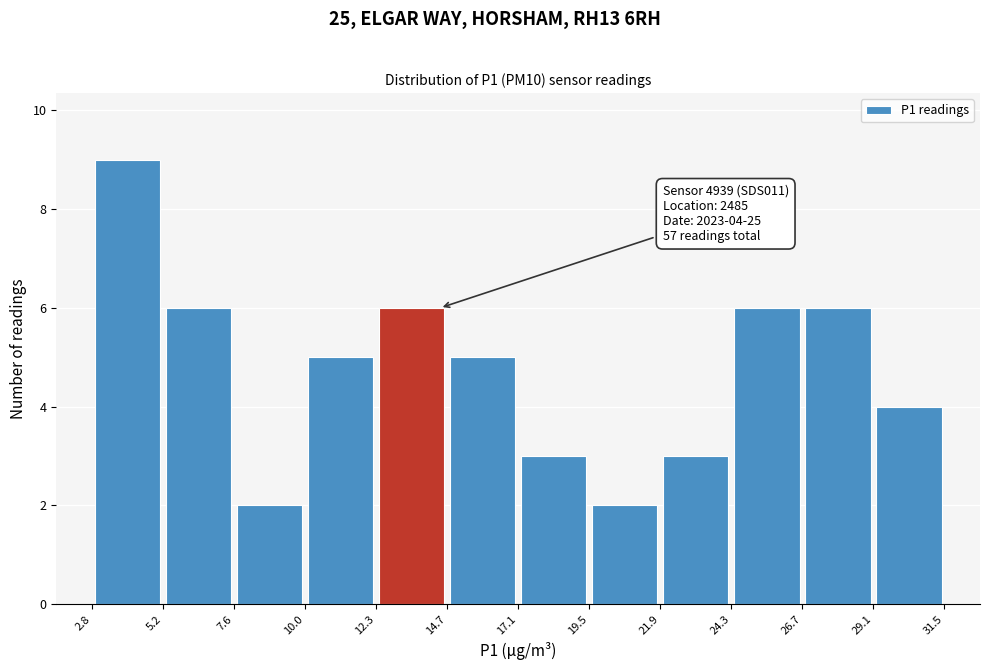

Over which range of the x-axis is the bar tallest?

2.8 to 5.2